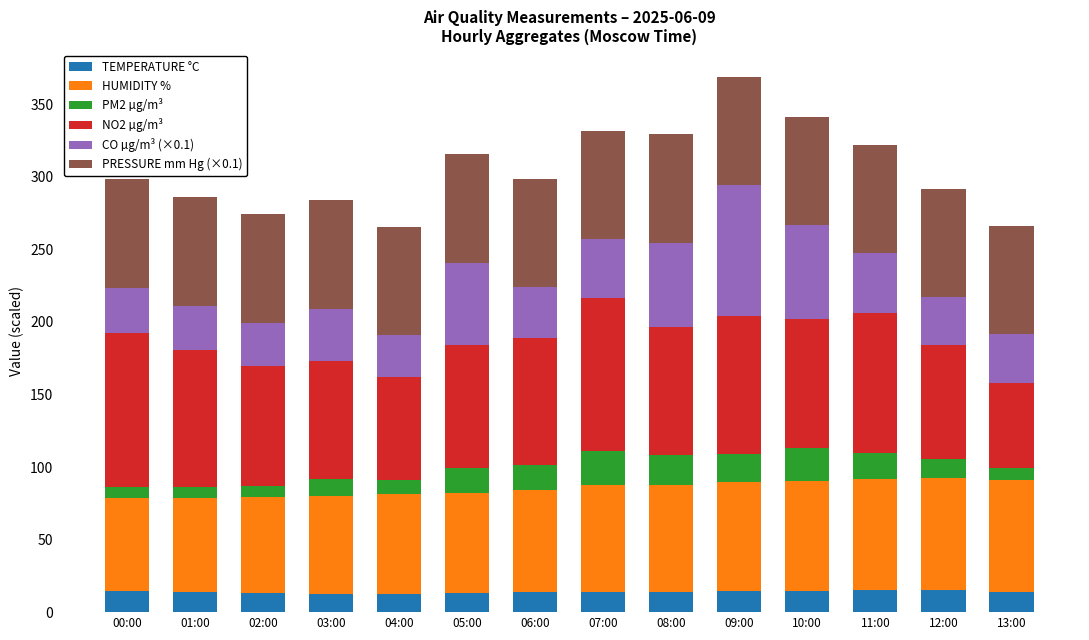

What is the sum of the TEMPERATURE °C values at 02:00 and 06:00?

26.8